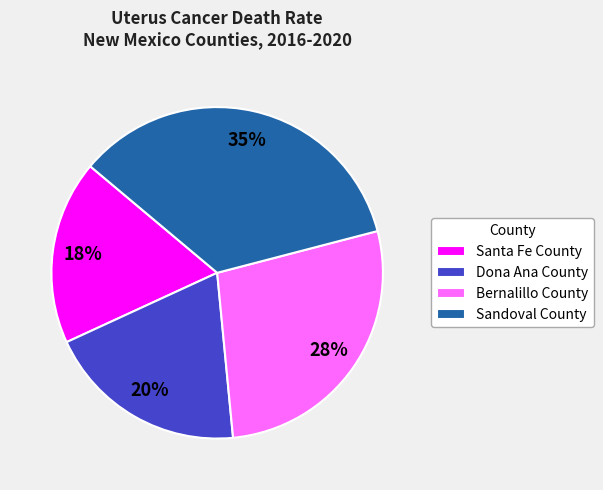

Does Santa Fe County account for over 50% of the chart?

No